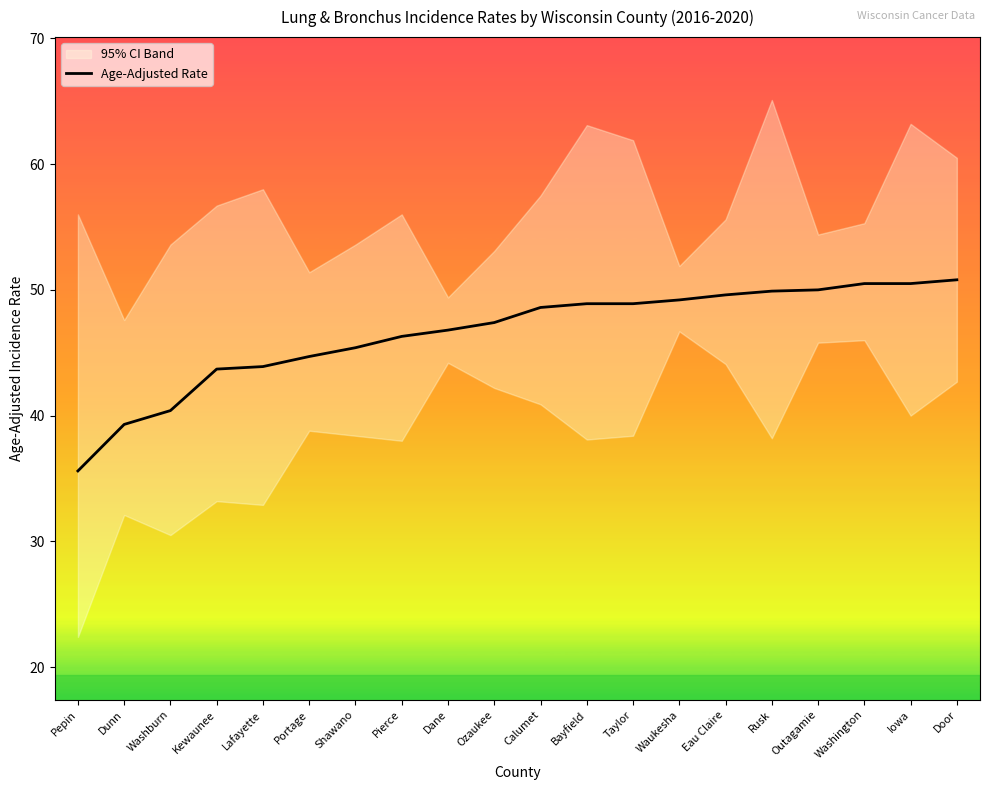

What is the label of the 16th point from the left?

Rusk